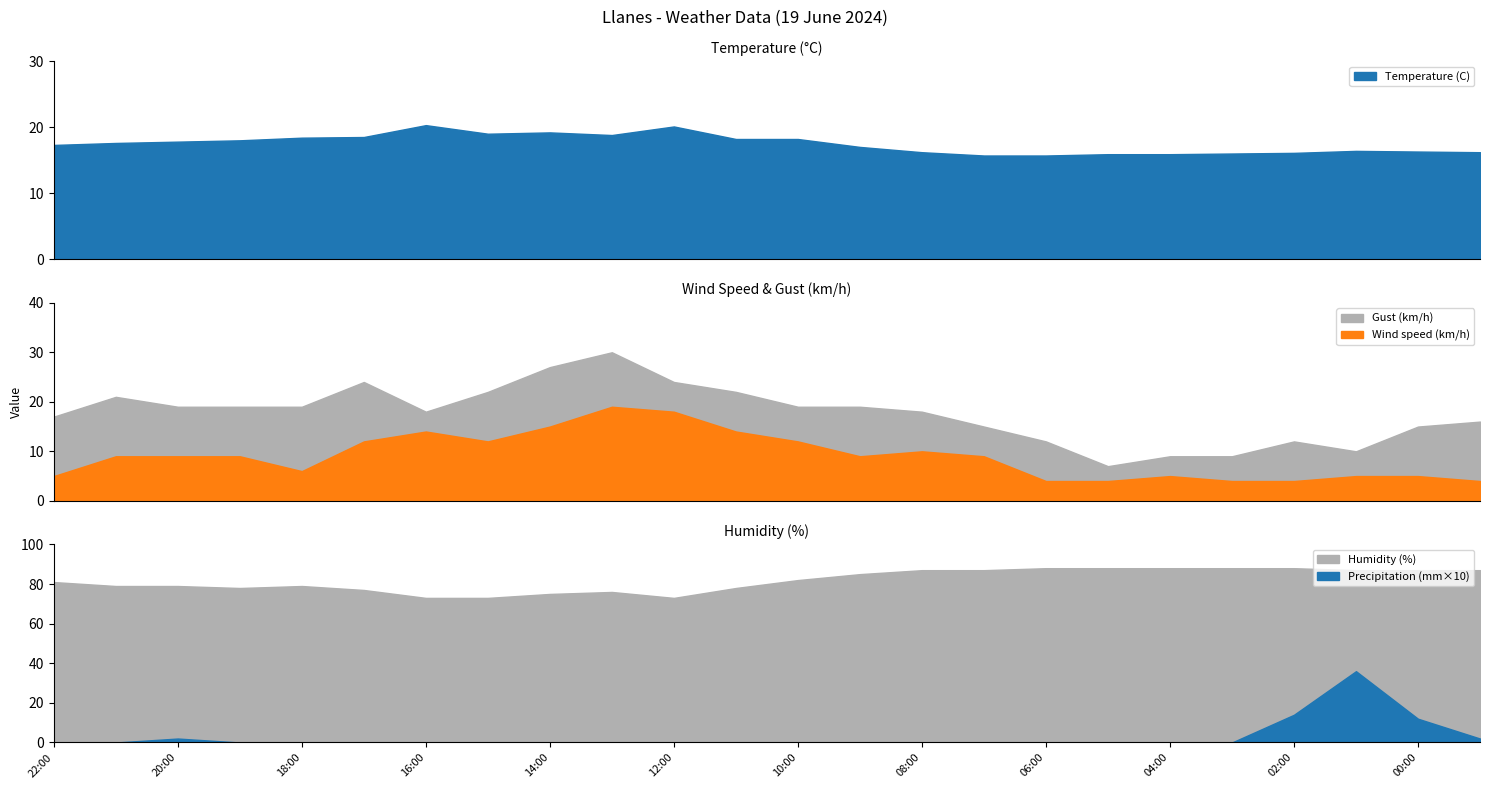

What is the average value of the Gust (km/h) series?

17.6